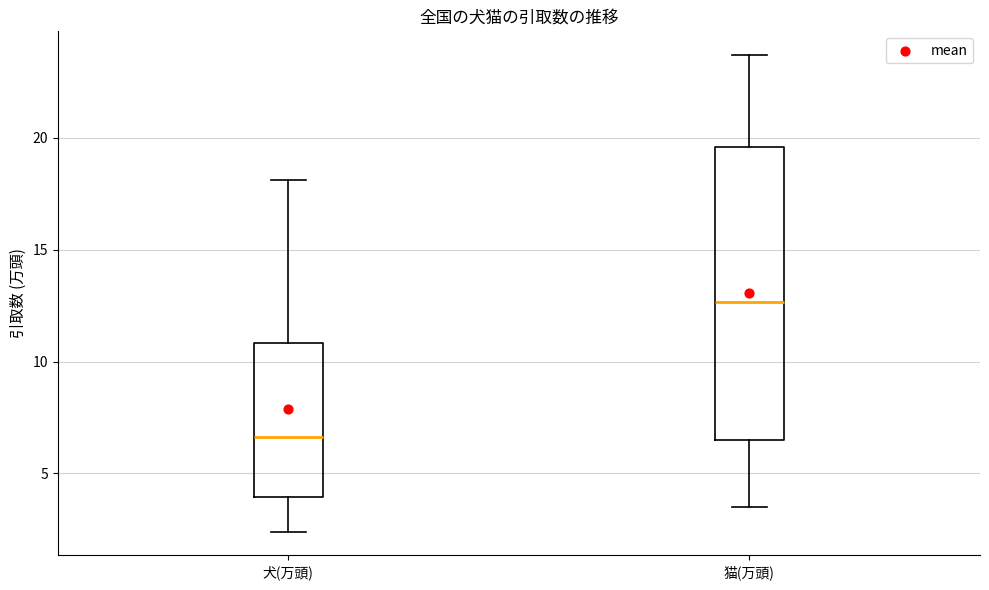

Reading left to right, read every box against the y-axis: the position of its median line, the range the box covers, and the ends of its whiskers. The values are not printed on the chart, so give them approximately, as read against the axis.

犬(万頭): median 6.5, box 4.0 to 11.0, whiskers 2.5 to 18.0
猫(万頭): median 12.5, box 6.5 to 19.5, whiskers 3.5 to 23.5